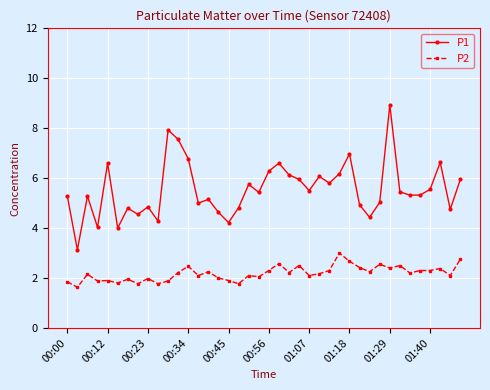

What is the maximum value for P1?

8.9